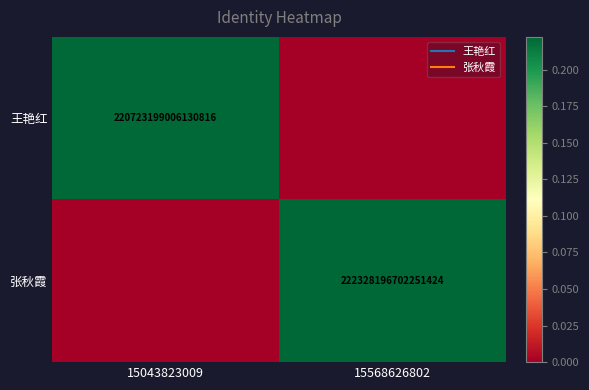

Count the number of data series in this chart.

2